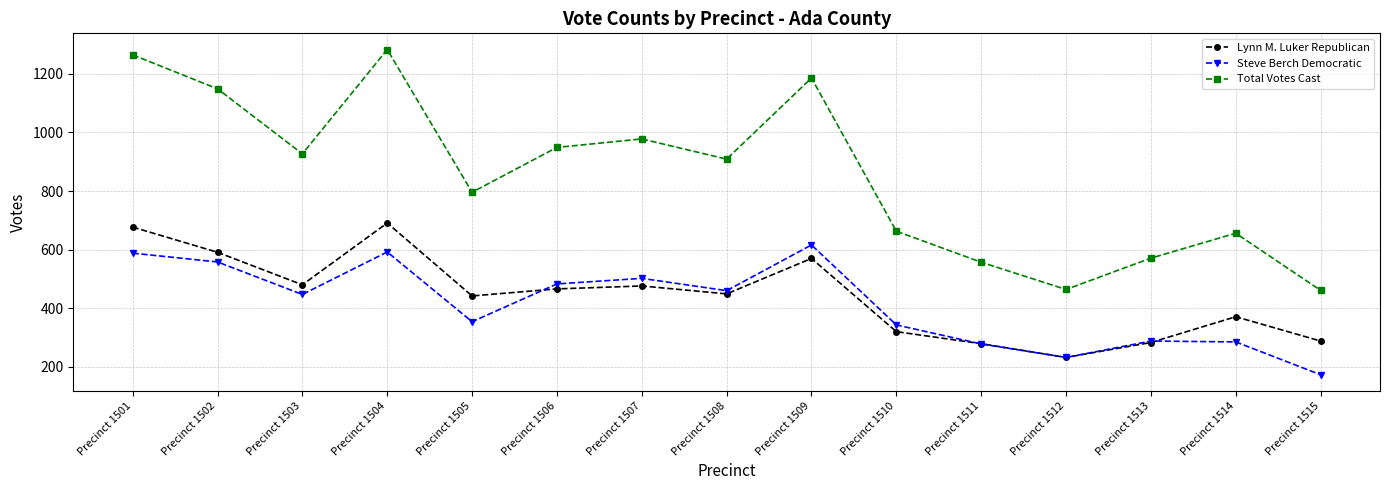

Which series changed the most between Precinct 1508 and Precinct 1510?

Total Votes Cast